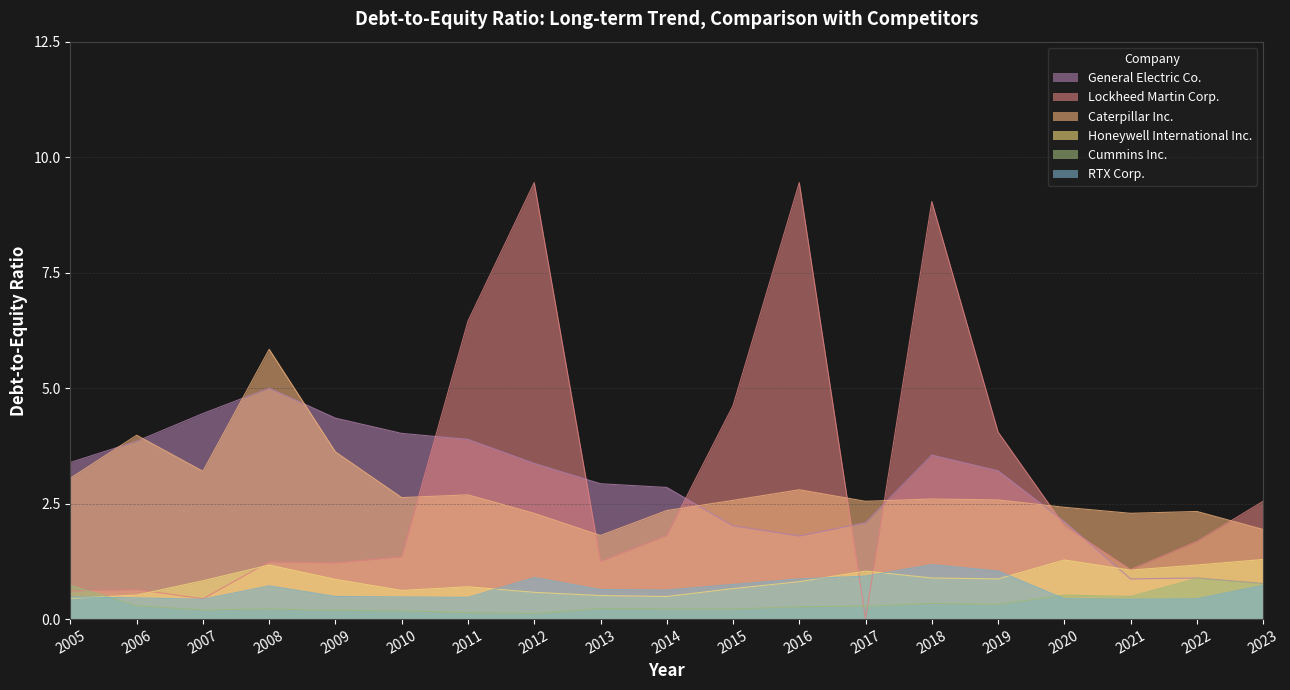

What are all the series names shown in the legend?

General Electric Co., Lockheed Martin Corp., Caterpillar Inc., Honeywell International Inc., Cummins Inc., RTX Corp.